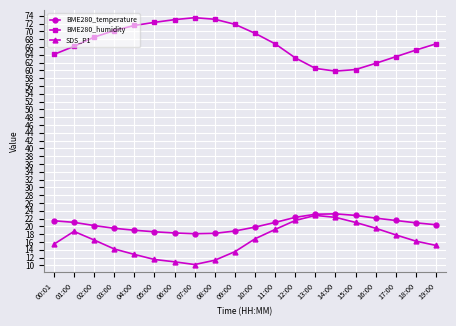

What is the total value across all series at 11:00?

107.0